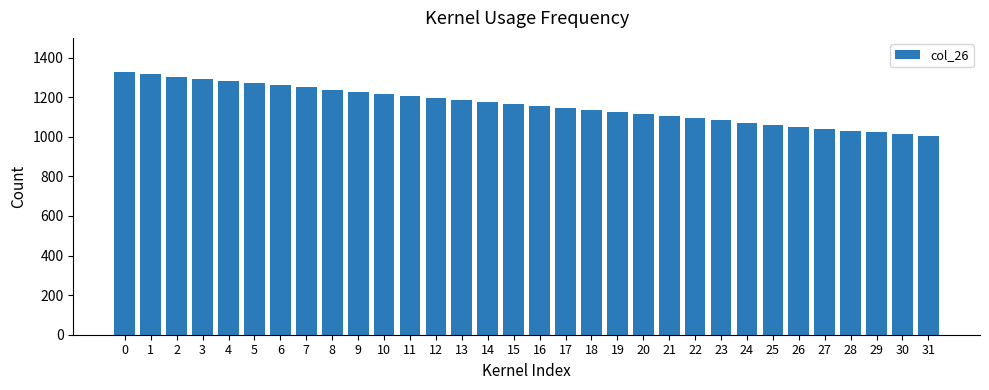

Are the bars grouped side by side (vs. stacked)?

No